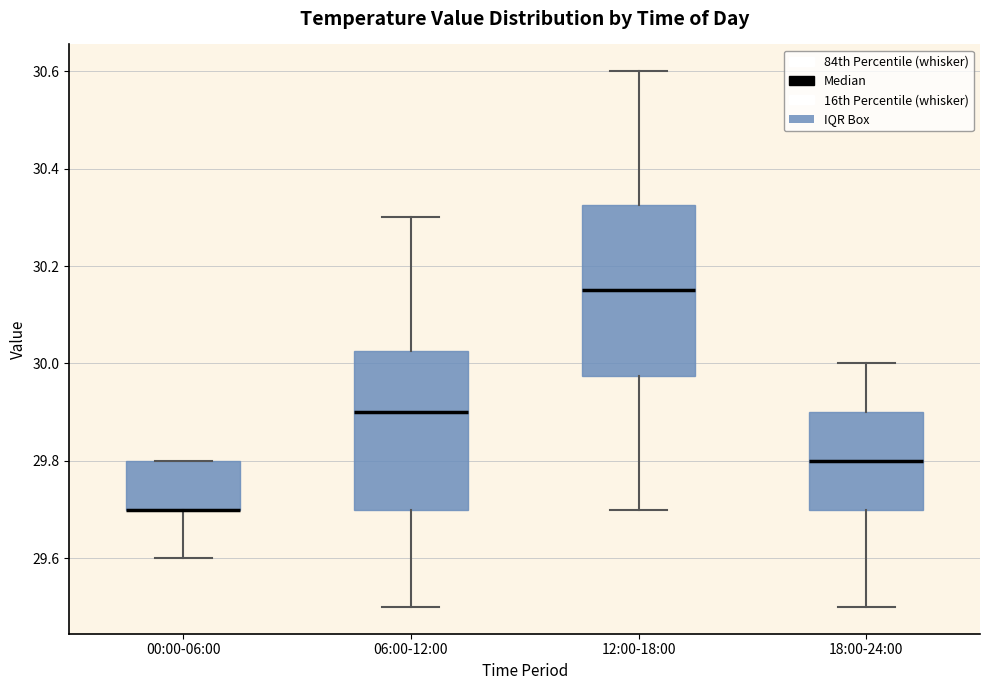

Where is the upper edge of the box for 18:00-24:00 on the y-axis? The values are not printed on the chart, so give them approximately, as read against the axis.

29.90